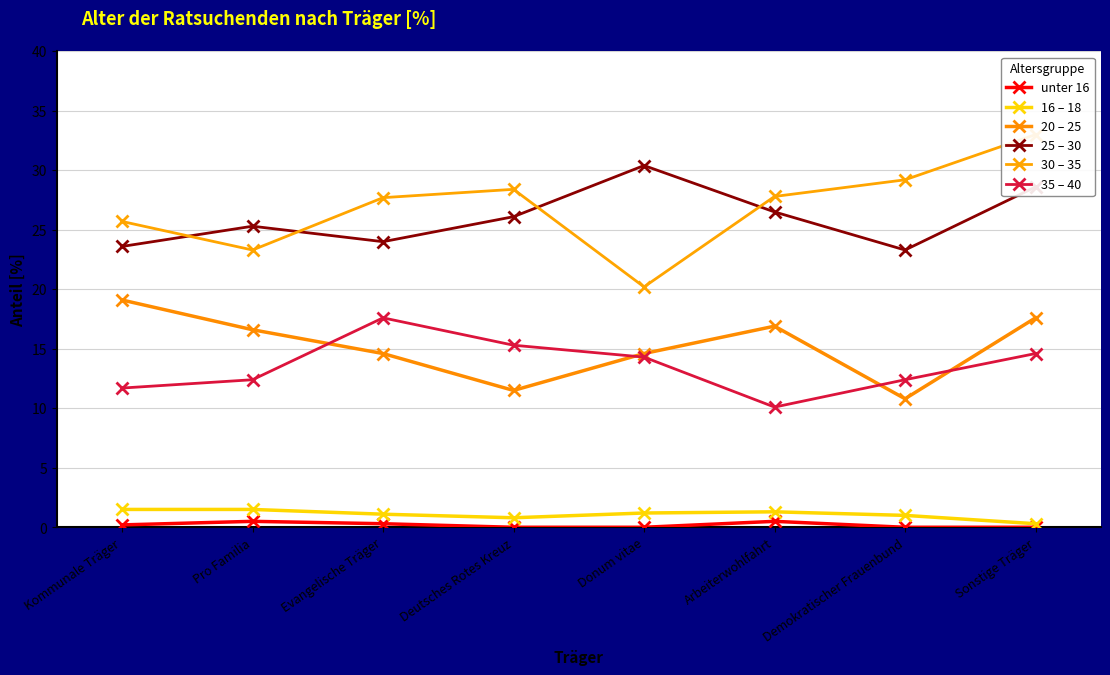

True or false: 25 – 30 has a value of 28.6 at Sonstige Träger.

True